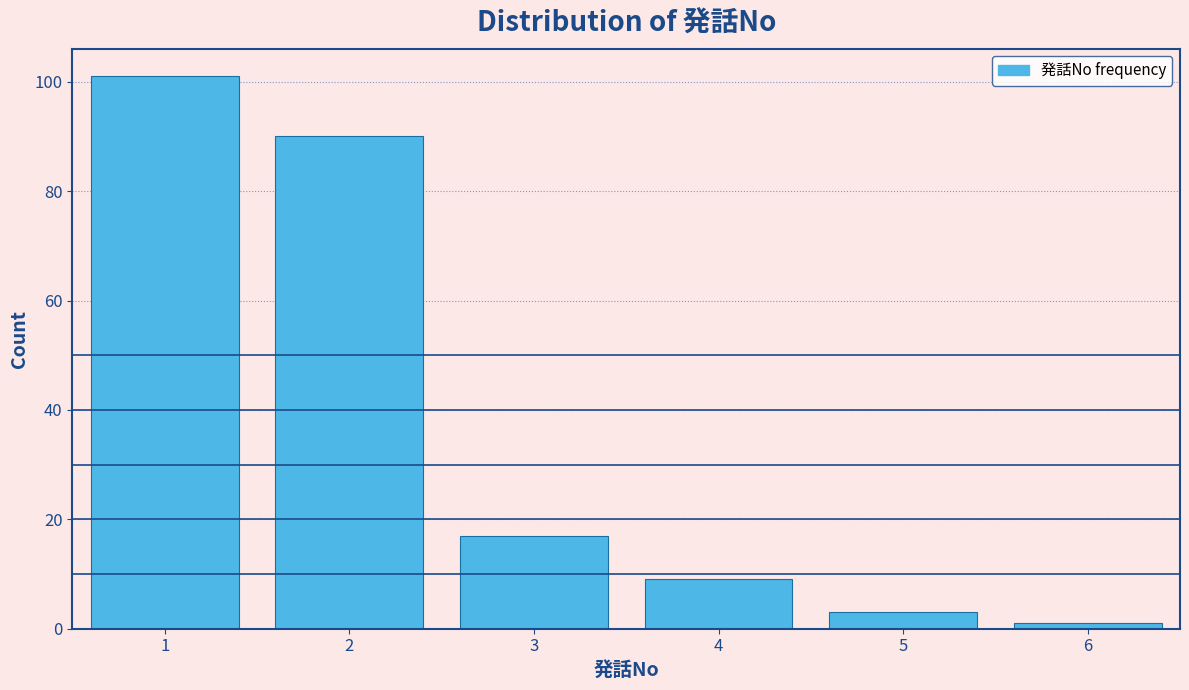

Reading left to right, transcribe this chart: for each bar, give the range it covers on the x-axis and its height. The values are not printed on the chart, so give them approximately, as read against the axis.

0.5 to 1.5: 102
1.5 to 2.5: 90
2.5 to 3.5: 18
3.5 to 4.5: 10
4.5 to 5.5: 4
5.5 to 6.5: under 2